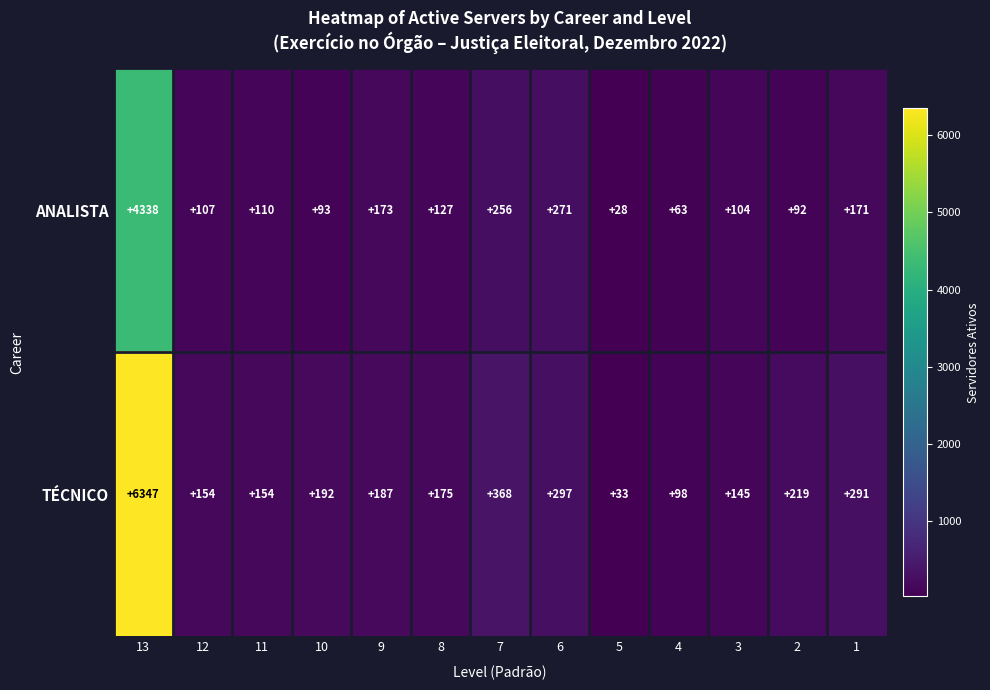

At 5, list the series in order from smallest to largest.

ANALISTA, TÉCNICO